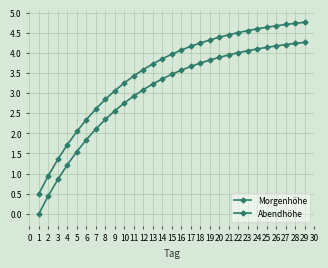

Is this an area chart (filled region under the line)?

No